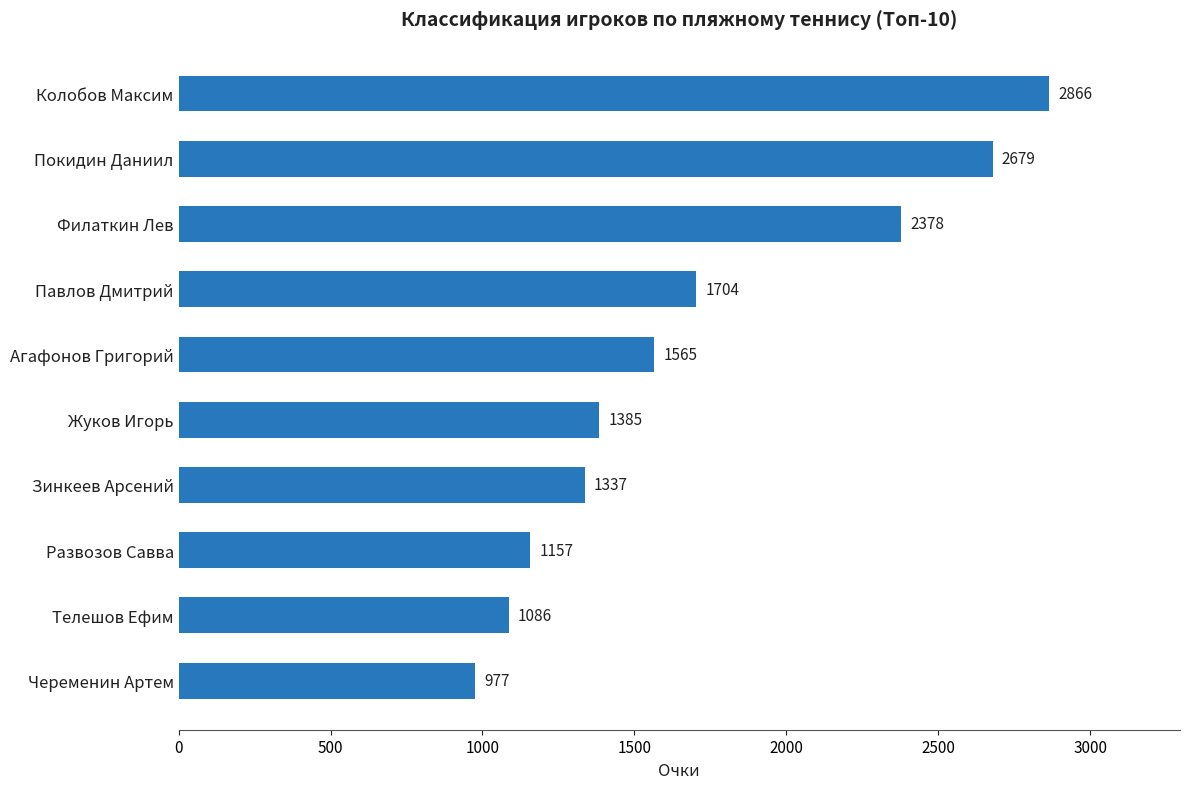

What is the maximum value shown in the chart?

2866